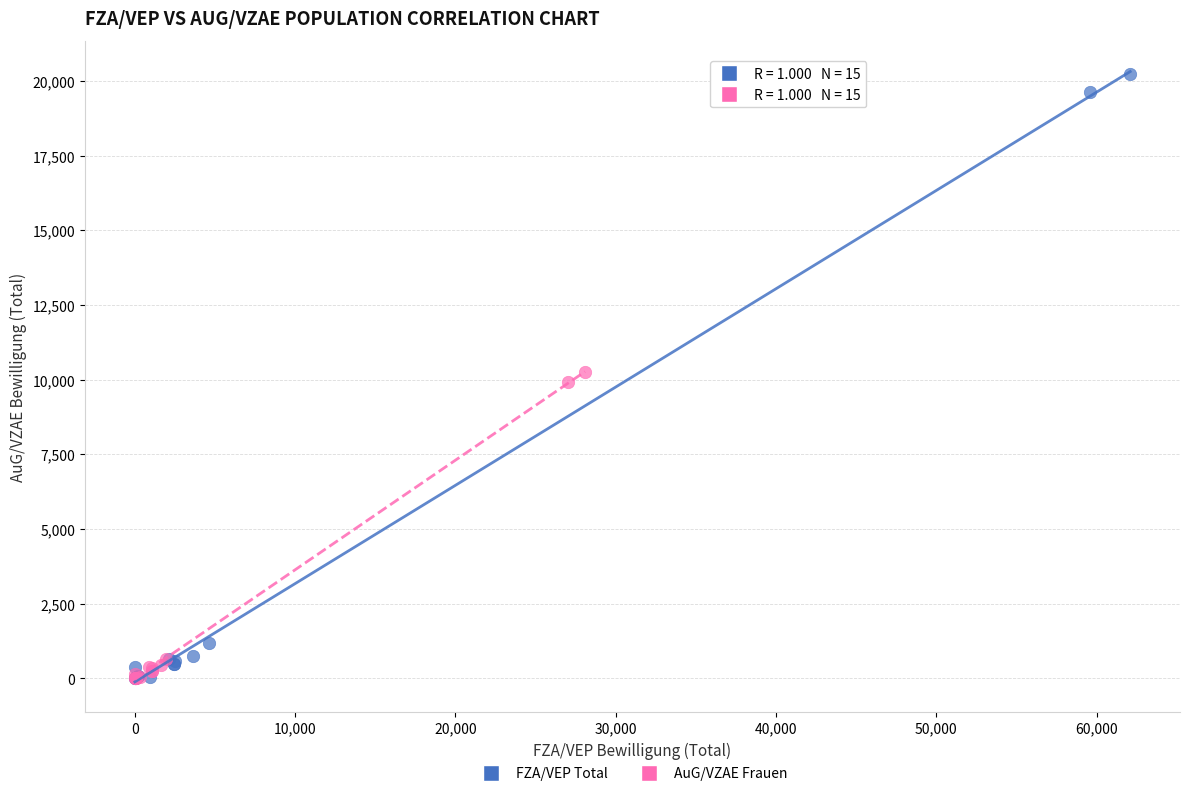

Which series reaches the maximum Y coordinate?

FZA/VEP Total